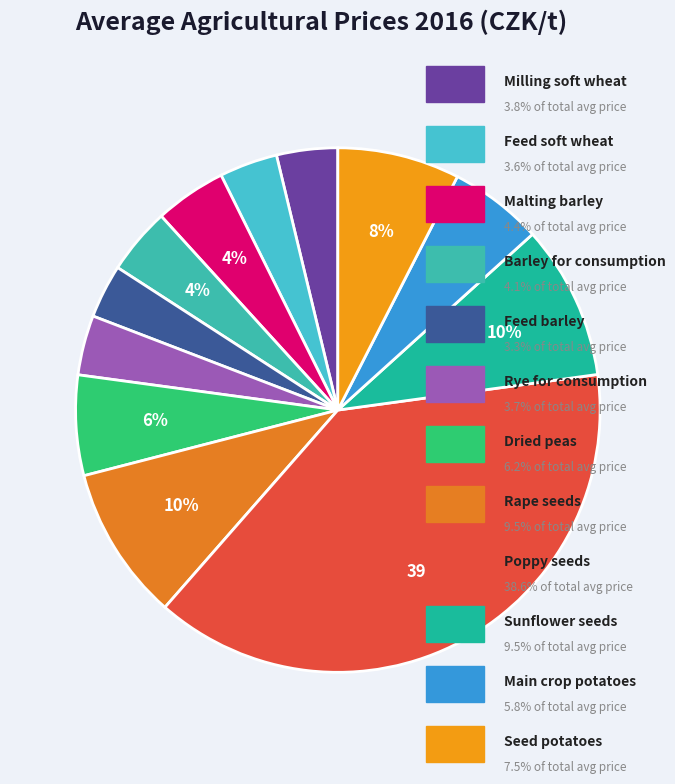

Rank the categories by value from highest to lowest.

Poppy seeds, Sunflower seeds, Rape seeds, Seed potatoes, Dried peas, Main crop potatoes, Malting barley, Barley for consumption, Milling soft wheat, Rye for consumption, Feed soft wheat, Feed barley